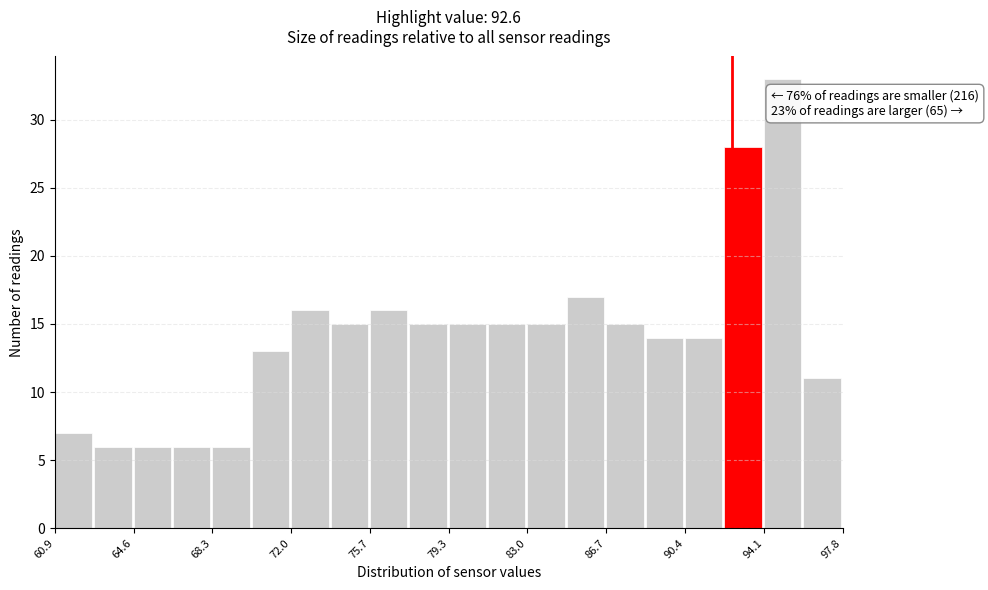

Around what value on the x-axis is the tallest bar? Give the approximate position of its centre, as read against the axis.

95.0